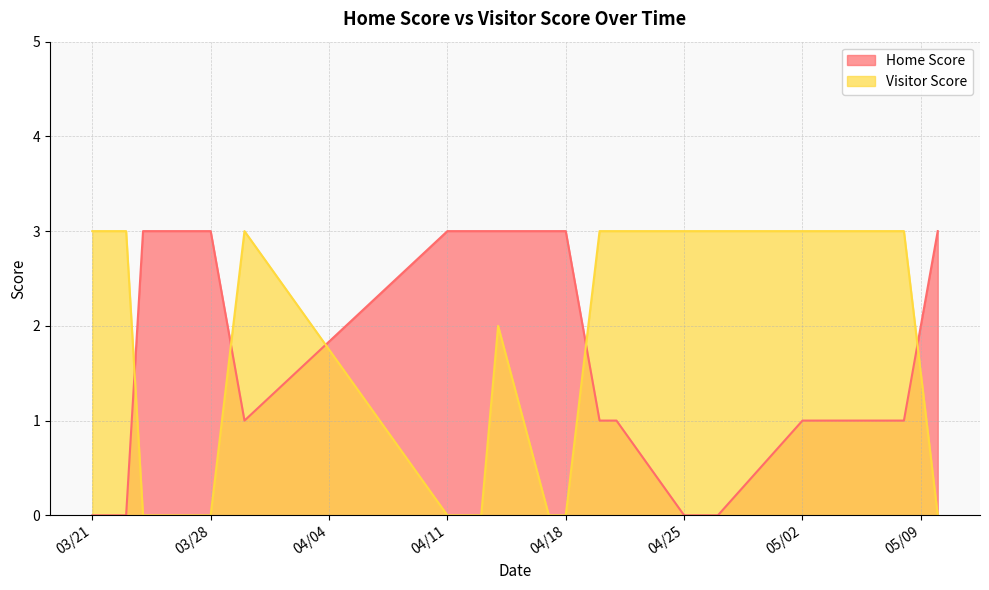

True or false: Visitor Score and Home Score intersect in this chart.

True